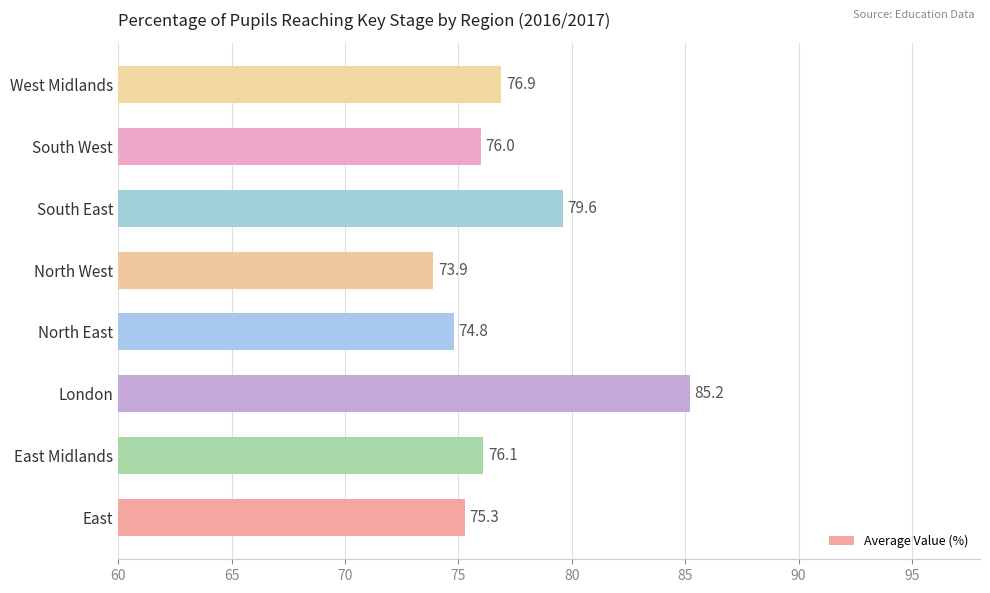

Rank the categories by value from highest to lowest.

London, South East, West Midlands, East Midlands, South West, East, North East, North West